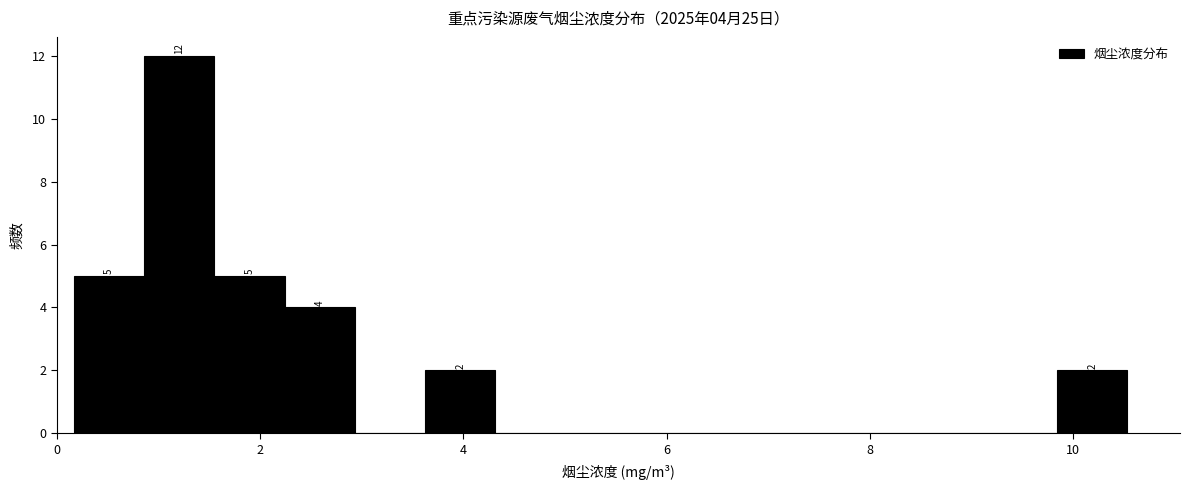

Around what value on the x-axis is the tallest bar? Give the approximate position of its centre, as read against the axis.

1.2